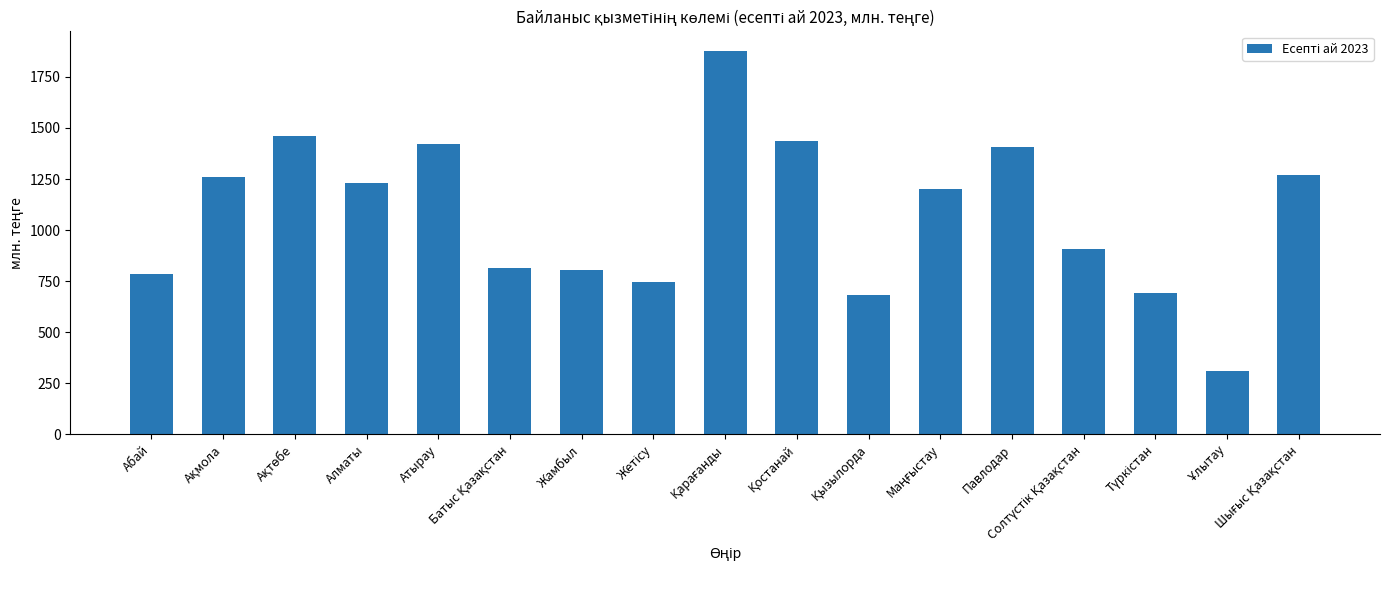

What is the smallest value displayed?

311.0